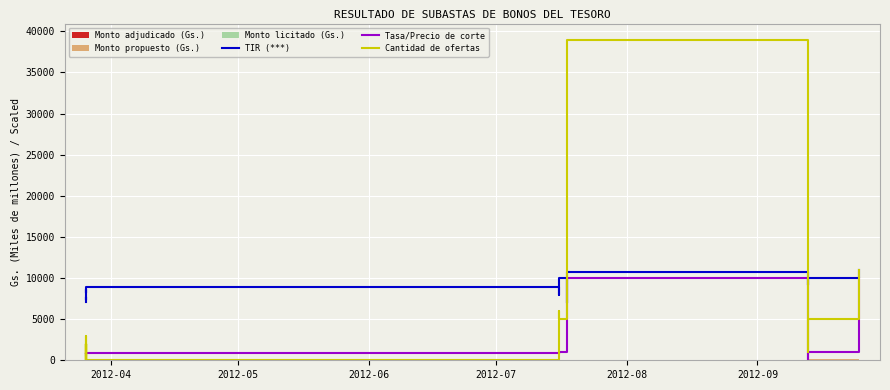

How many data points does each series have?

19